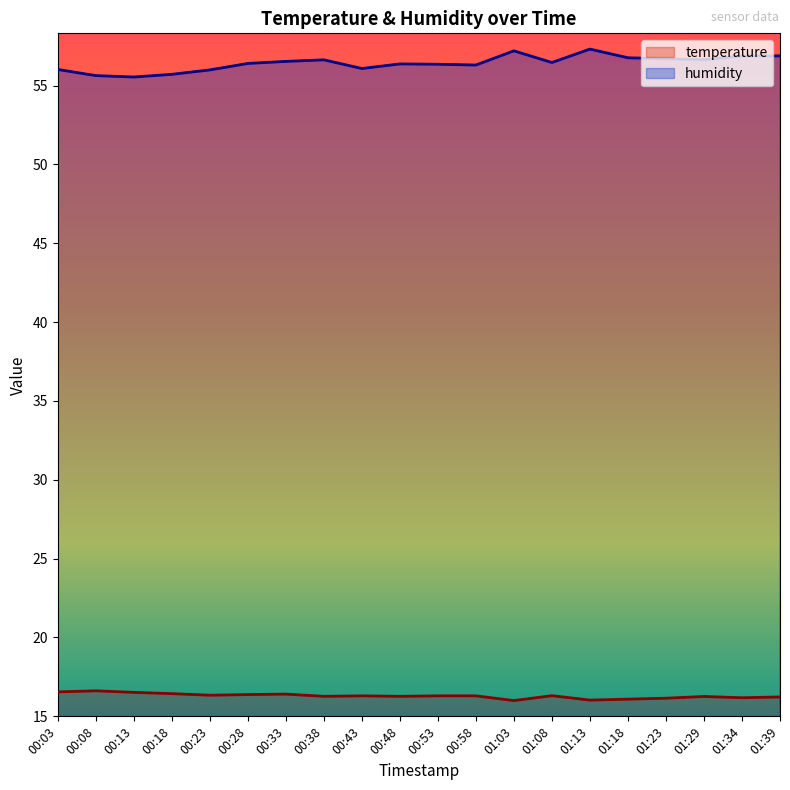

What is the maximum value shown in the chart?

57.3